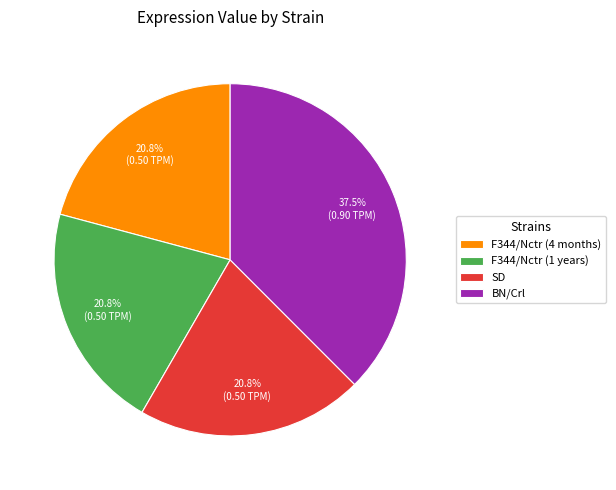

How much of the chart is everything except BN/Crl?

62.5%